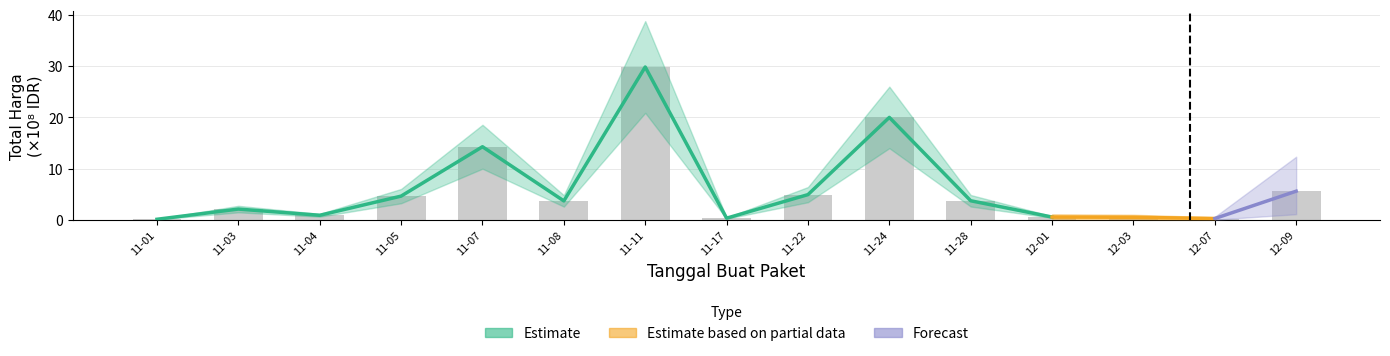

Does the chart contain any negative values?

No